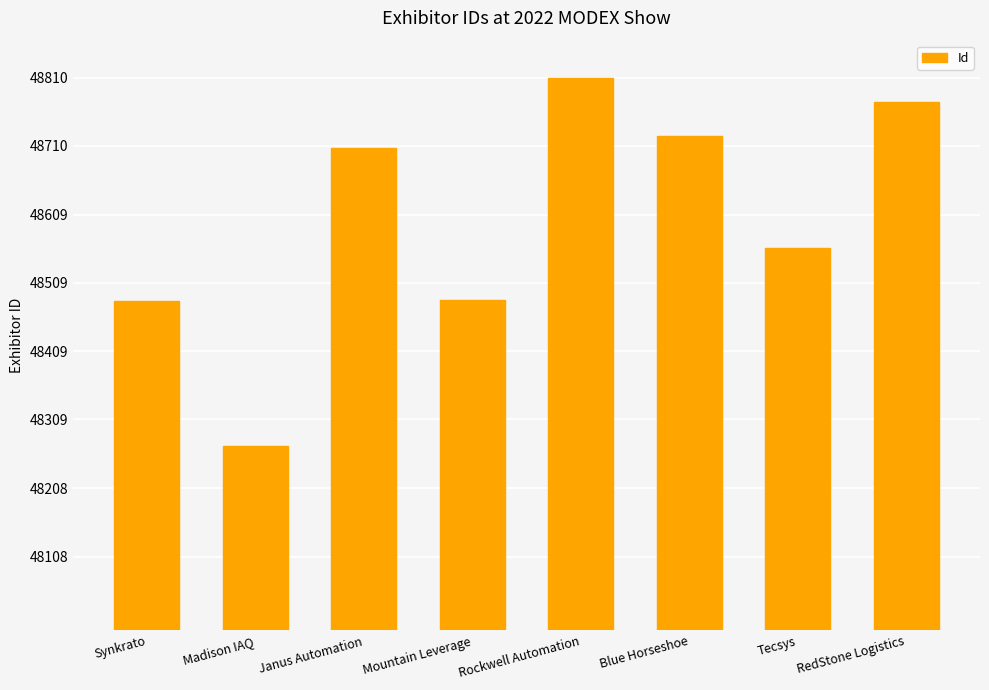

Between Synkrato and Blue Horseshoe, which is larger?

Blue Horseshoe